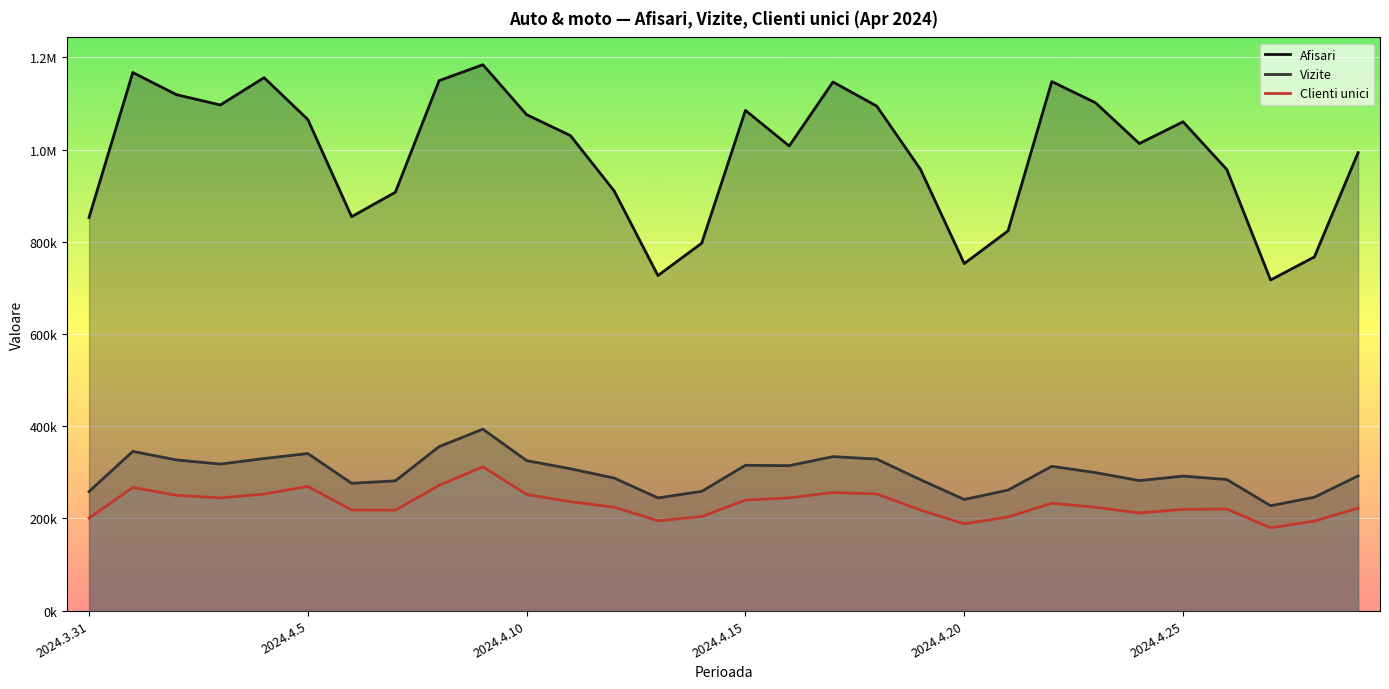

True or false: Afisari has more than 0 points higher than both neighbors.

True